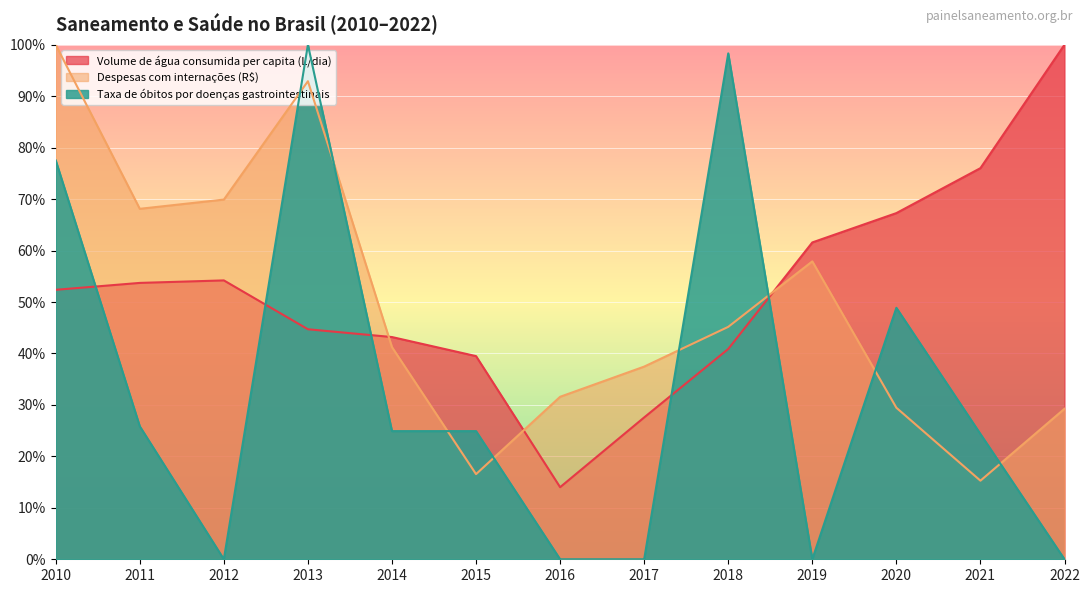

Read the Volume de água consumida per capita (L/dia) value at 2016.

14.0